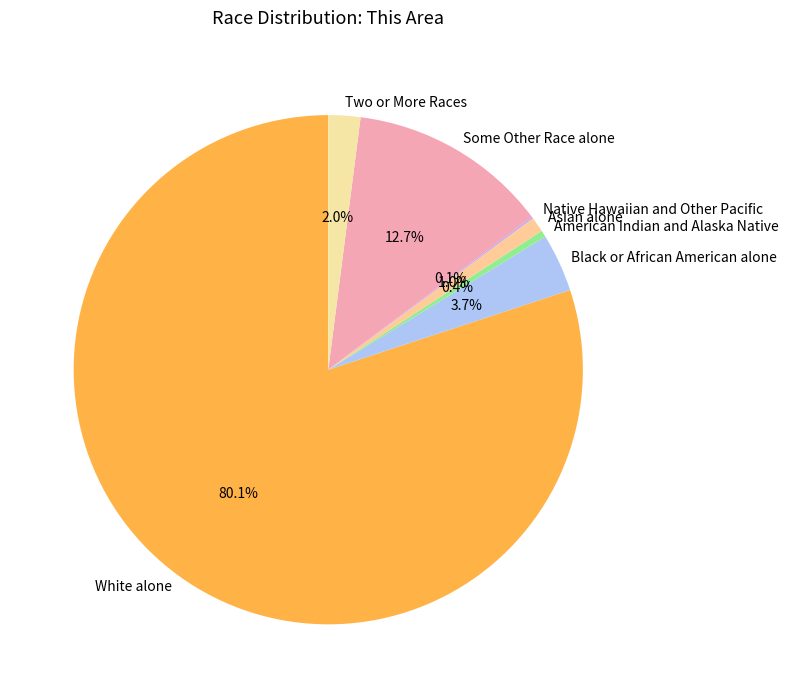

What is the largest slice in the pie chart?

White alone